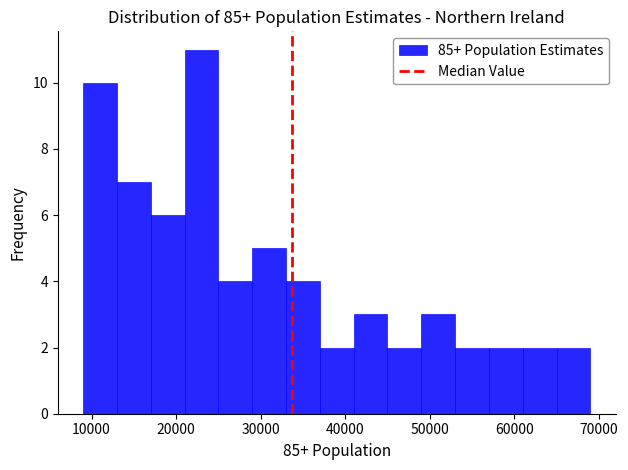

Reading left to right, transcribe this chart: for each bar, give the range it covers on the x-axis and its height. The values are not printed on the chart, so give them approximately, as read against the axis.

9000 to 13000: 10
13000 to 17000: 7
17000 to 21000: 6
21000 to 25000: 11
25000 to 29000: 4
29000 to 33000: 5
33000 to 37000: 4
37000 to 41000: 2
41000 to 45000: 3
45000 to 49000: 2
49000 to 53000: 3
53000 to 57000: 2
57000 to 61000: 2
61000 to 65000: 2
65000 to 69000: 2